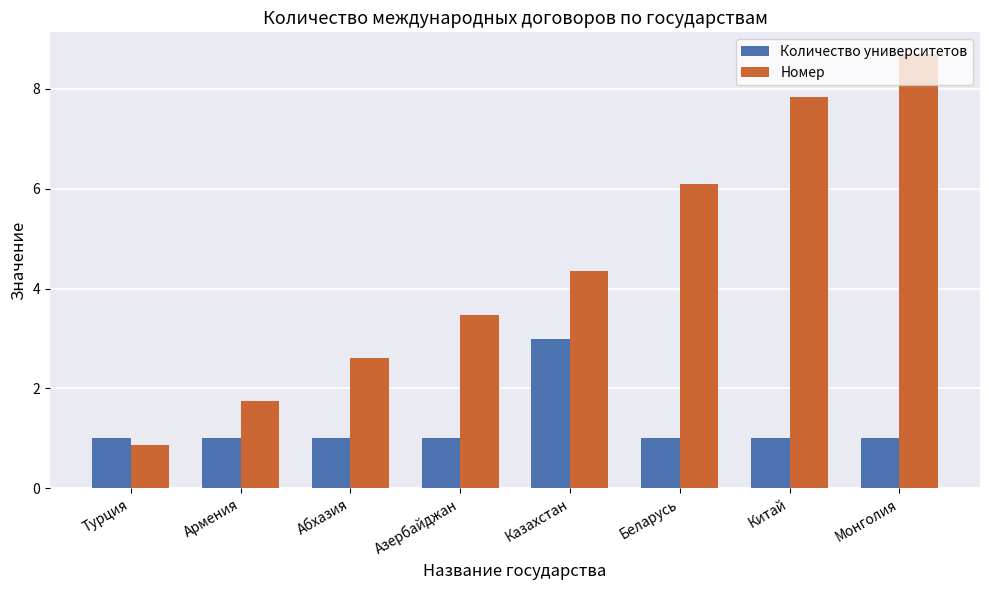

How many bars are there in each group?

2